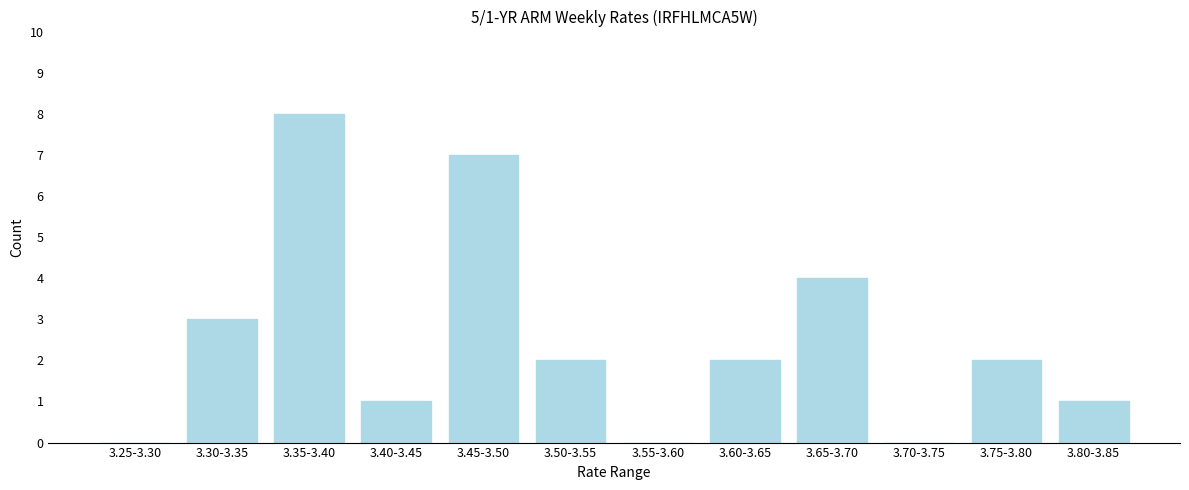

Reading left to right, list all the values displayed in this chart.

3.25-3.30=0	3.30-3.35=3	3.35-3.40=8	3.40-3.45=1	3.45-3.50=7	3.50-3.55=2	3.55-3.60=0	3.60-3.65=2	3.65-3.70=4	3.70-3.75=0	3.75-3.80=2	3.80-3.85=1